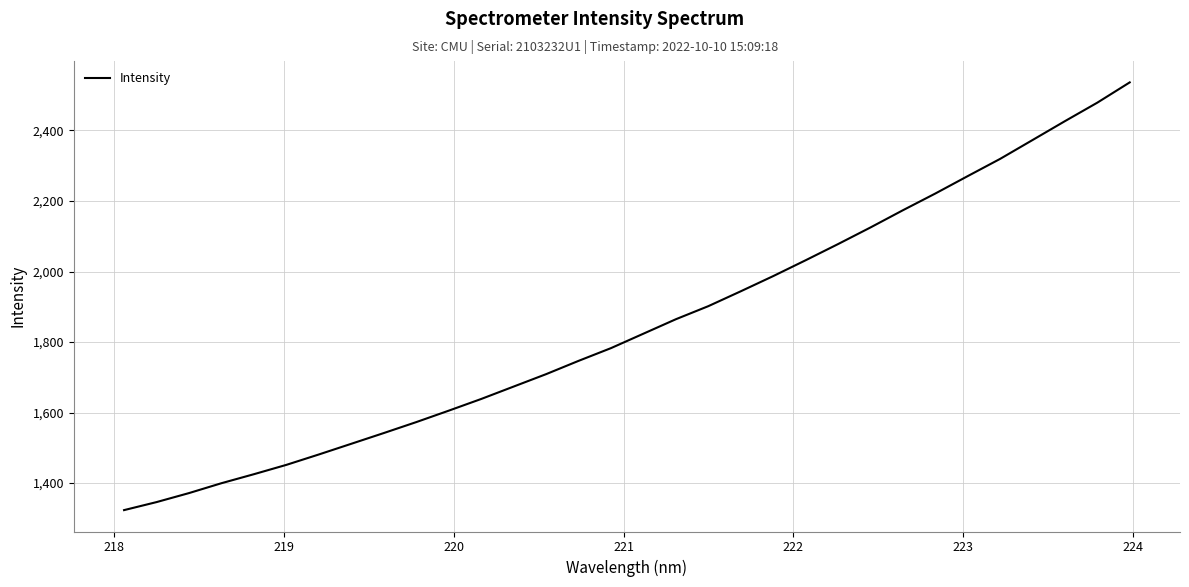

What is the maximum value shown in the chart?

2536.4